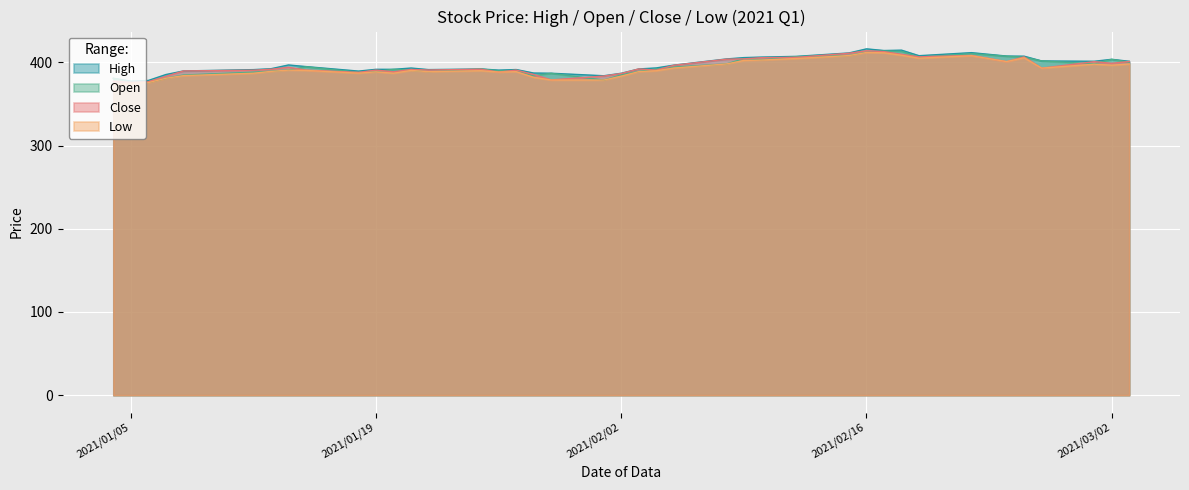

Rank the series by their maximum value, from highest to lowest.

High, Close, Open, Low